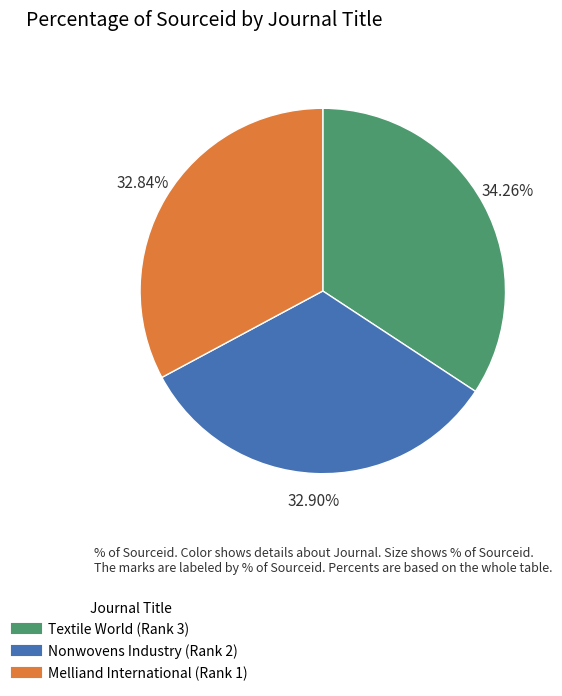

To the nearest percent, what percentage of the pie is Textile World (Rank 3)?

34%